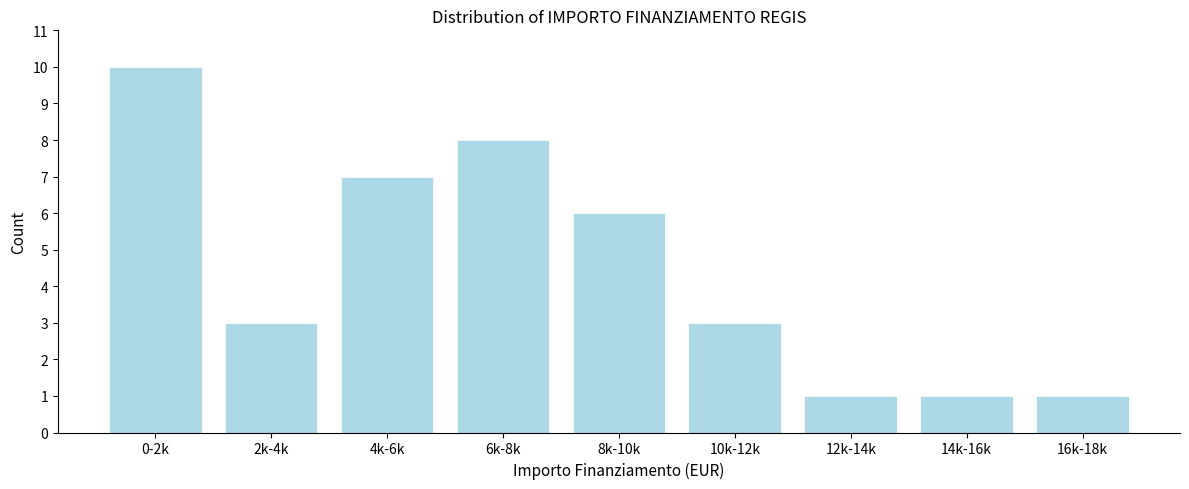

Reading left to right, list all the values displayed in this chart.

10	3	7	8	6	3	1	1	1